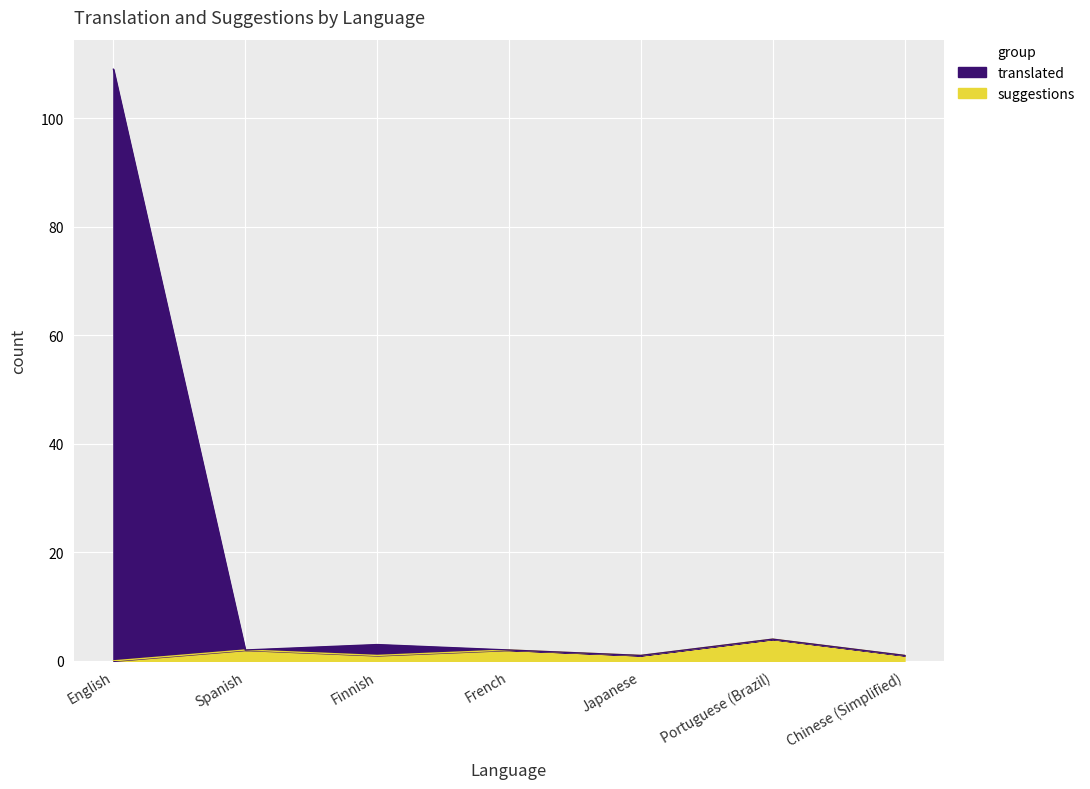

True or false: suggestions and translated cross at least once.

False